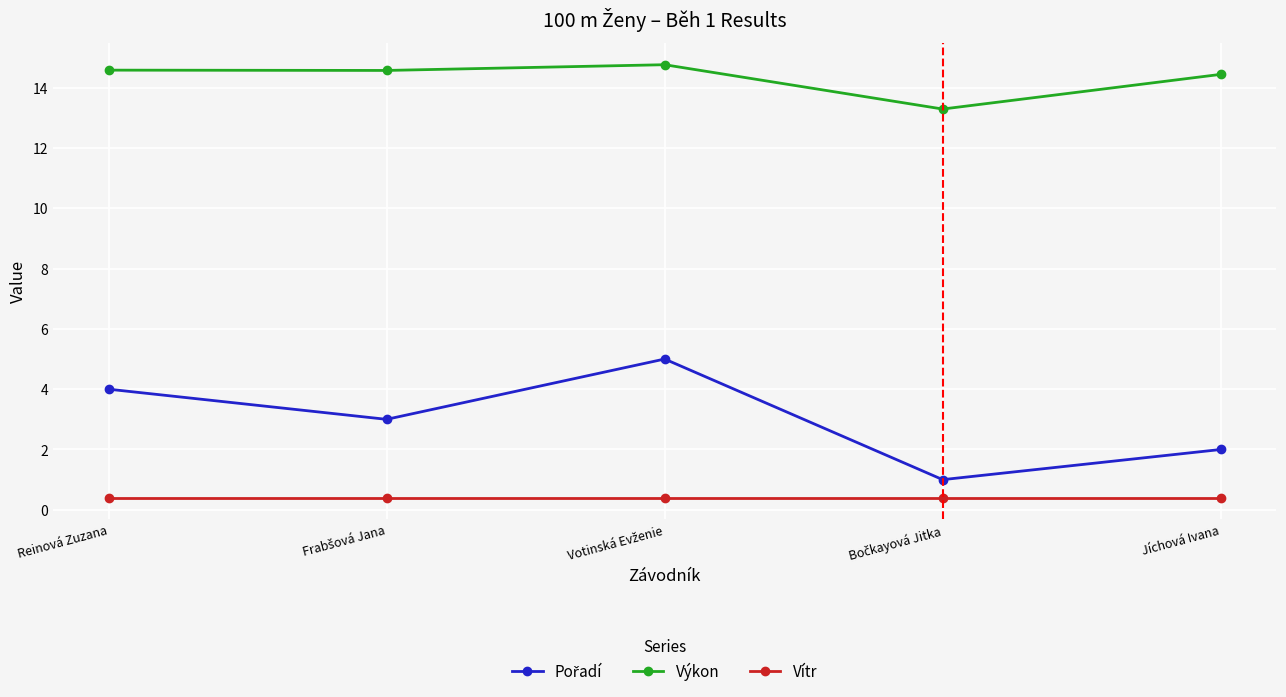

True or false: Vítr and Výkon cross at least once.

False